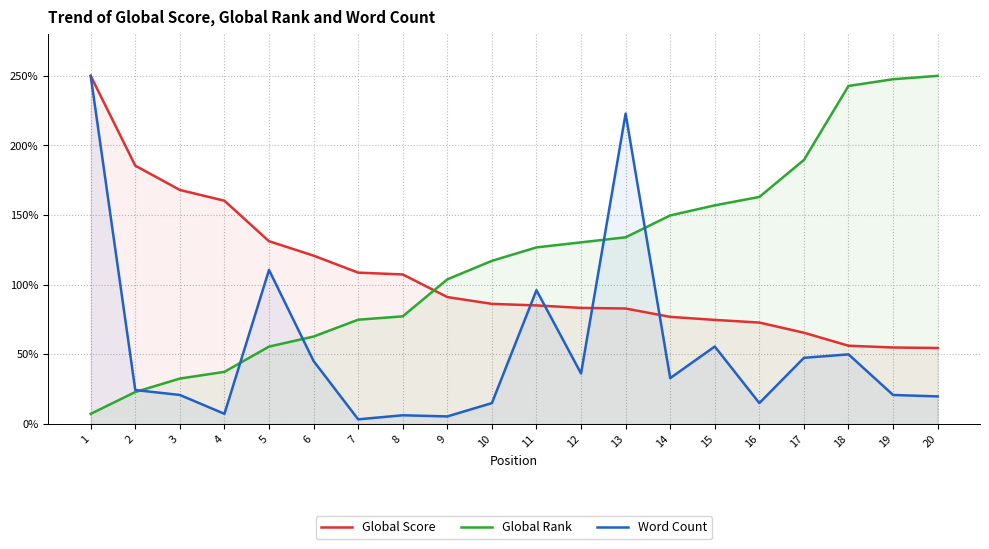

What is the difference between the maximum and minimum values in the Global Score series?

195.4